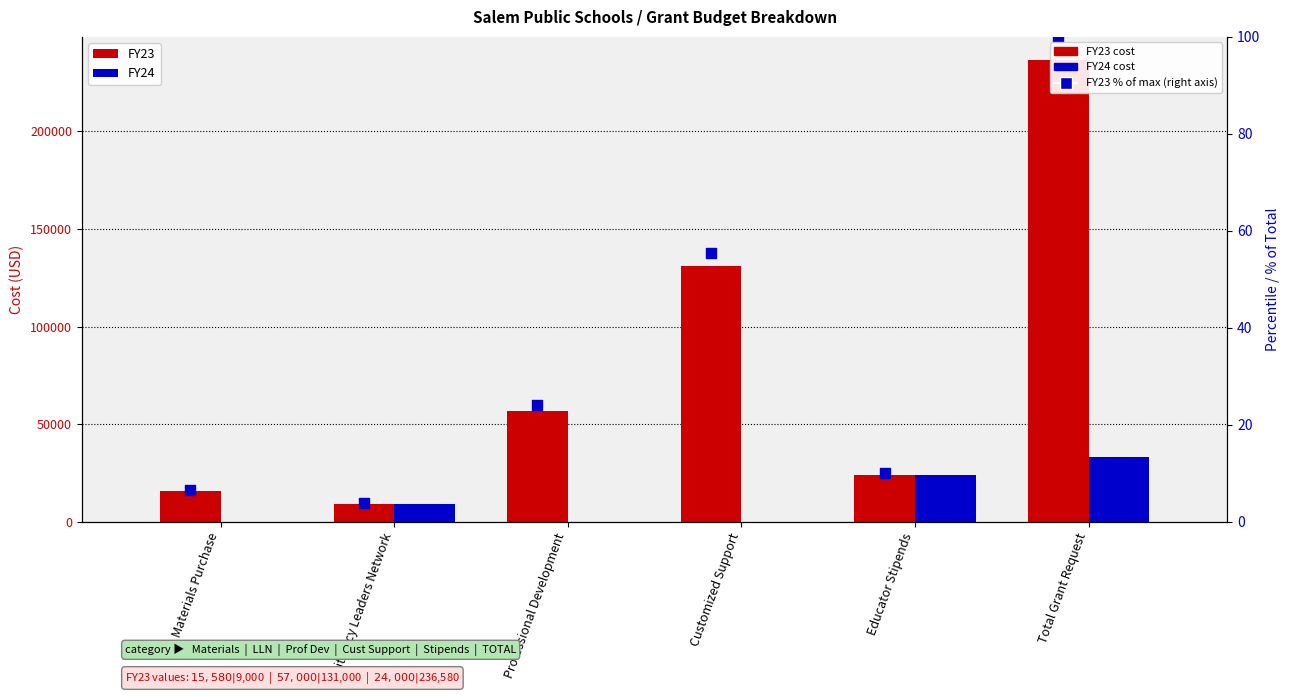

At how many categories does at least one series exceed 145648?

1